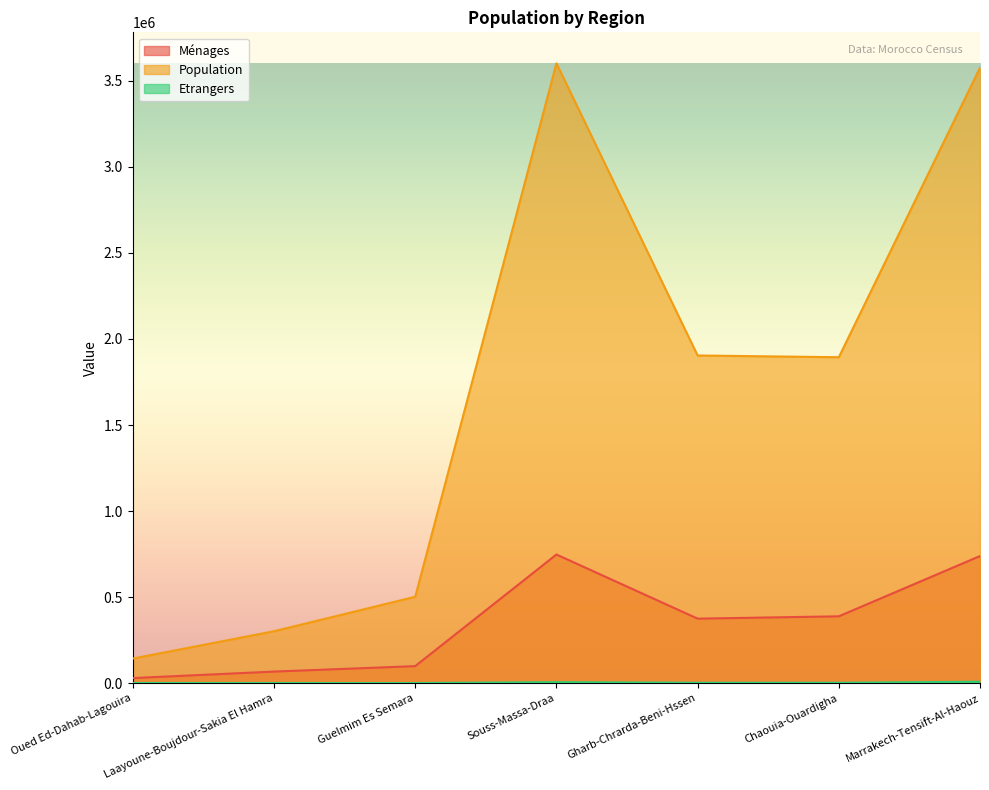

What is the label of the 1st point from the right?

Marrakech-Tensift-Al-Haouz